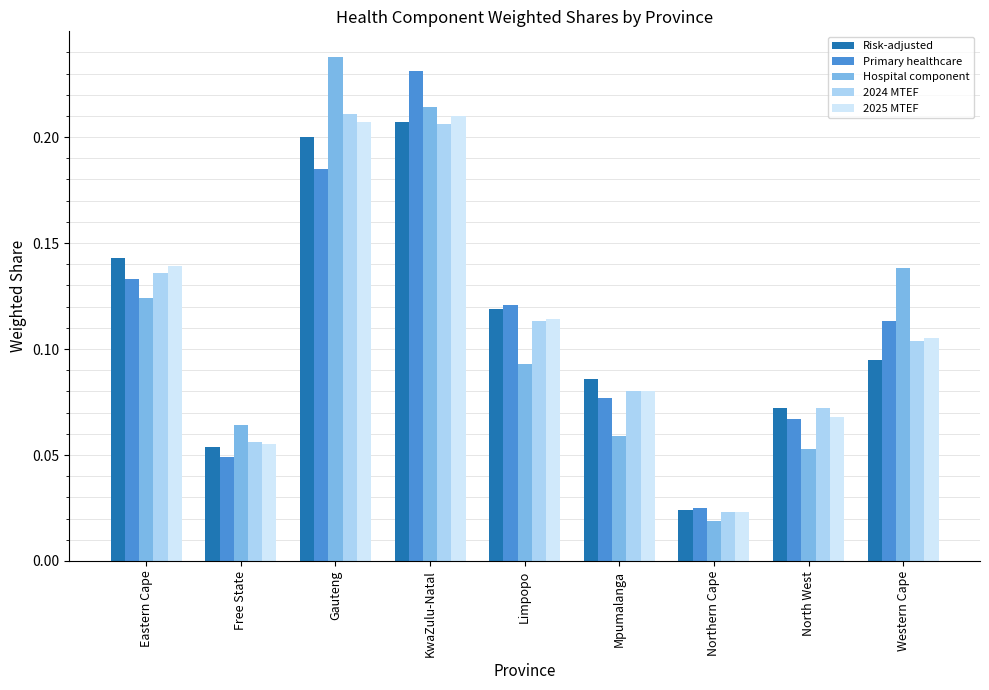

The value of 2024 MTEF at Free State is 0.0. True or false?

False